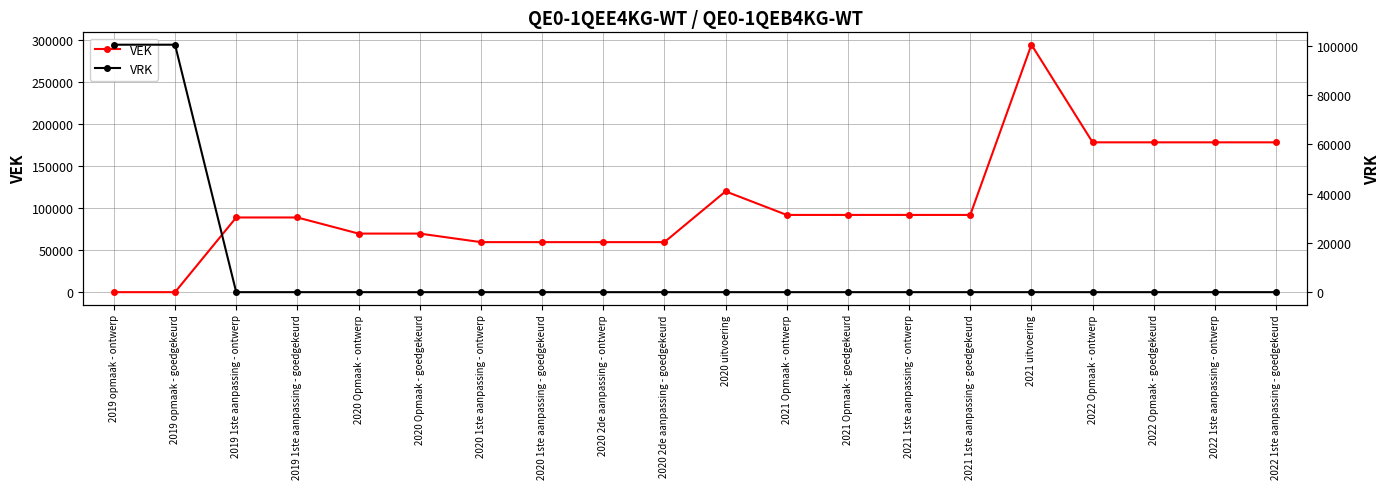

True or false: VRK has more than 1 points higher than both neighbors.

False